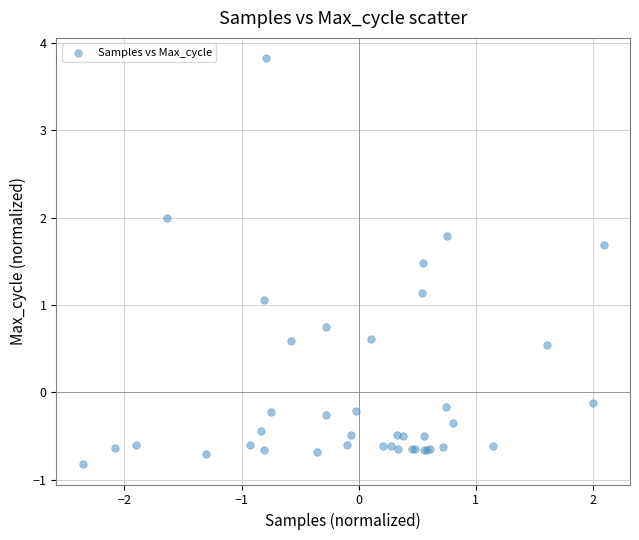

What Y value in the scatter plot is closest to 1?

1.1